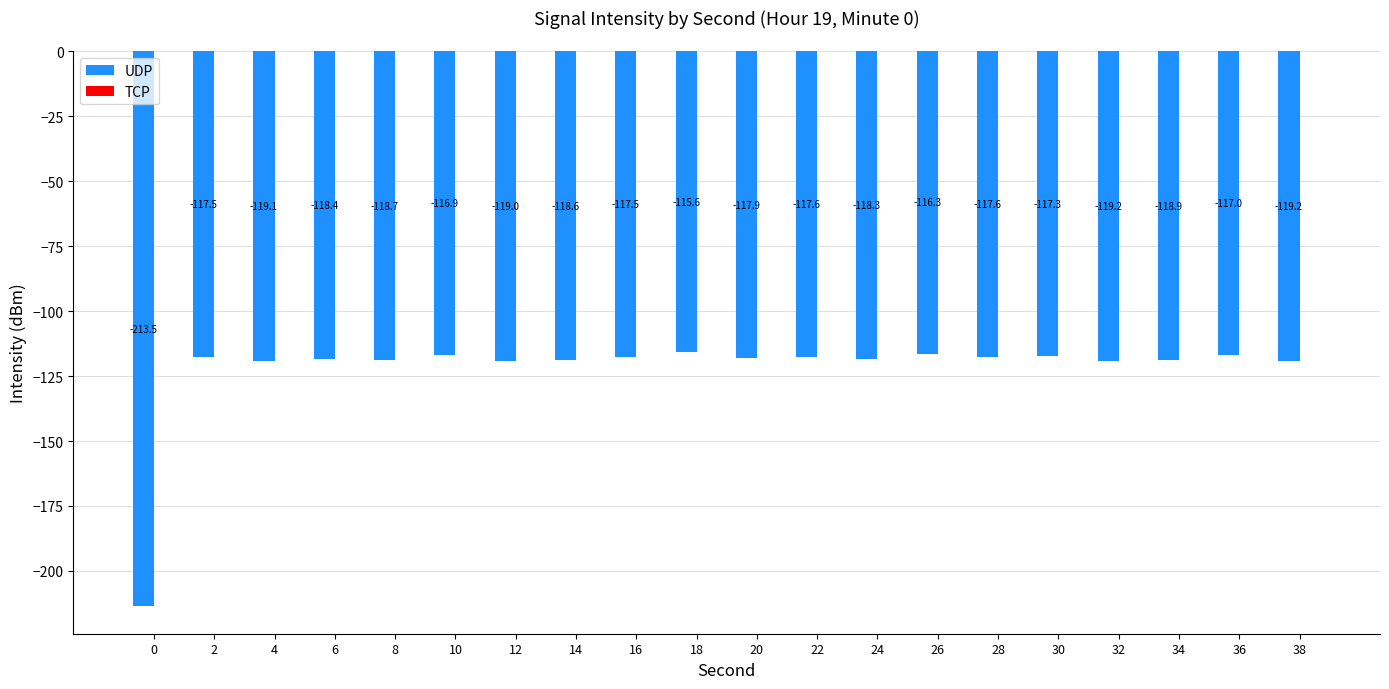

Reading left to right, extract all data points from this chart.

0=-213.5	2=-117.5	4=-119.1	6=-118.4	8=-118.7	10=-116.9	12=-119.0	14=-118.6	16=-117.5	18=-115.6	20=-117.9	22=-117.6	24=-118.3	26=-116.3	28=-117.6	30=-117.3	32=-119.2	34=-118.9	36=-117.0	38=-119.2